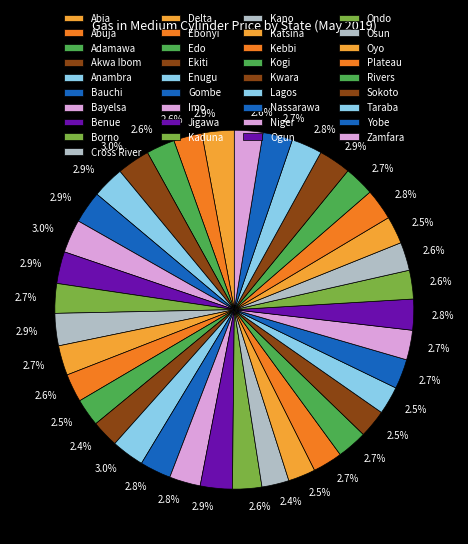

Is it true that Kebbi is 3% of the pie?

True